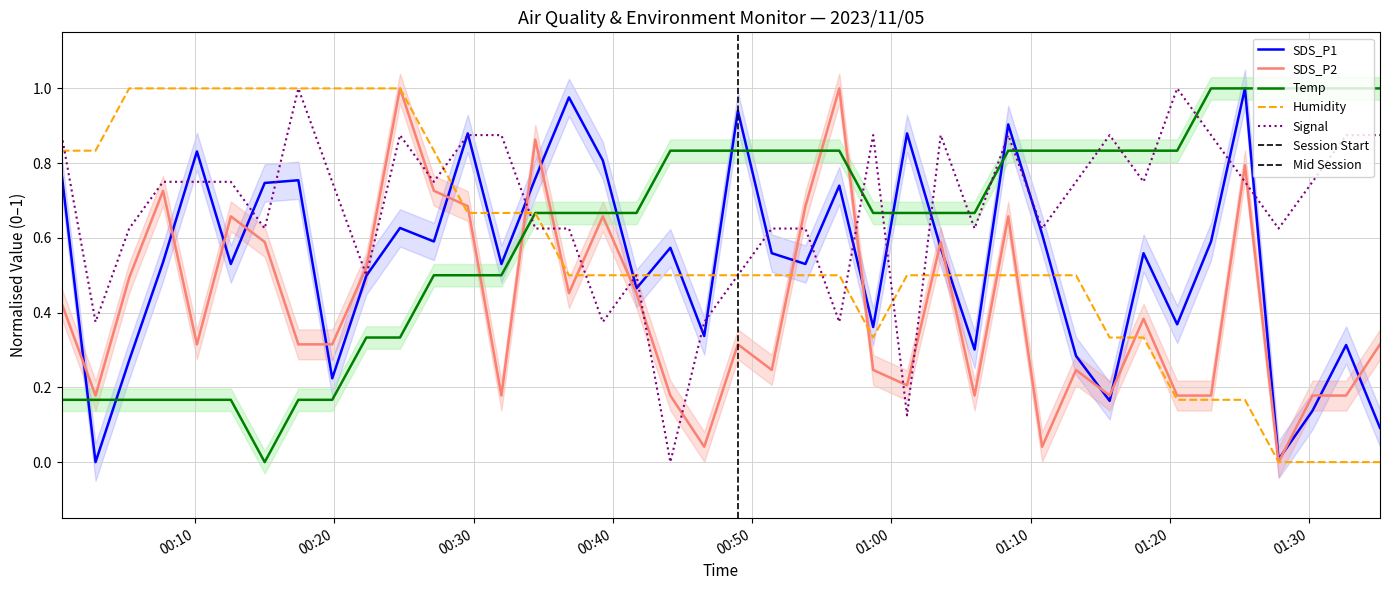

Which series changed the most between 2023/11/05 00:10:08 and 2023/11/05 00:44:08?

Signal